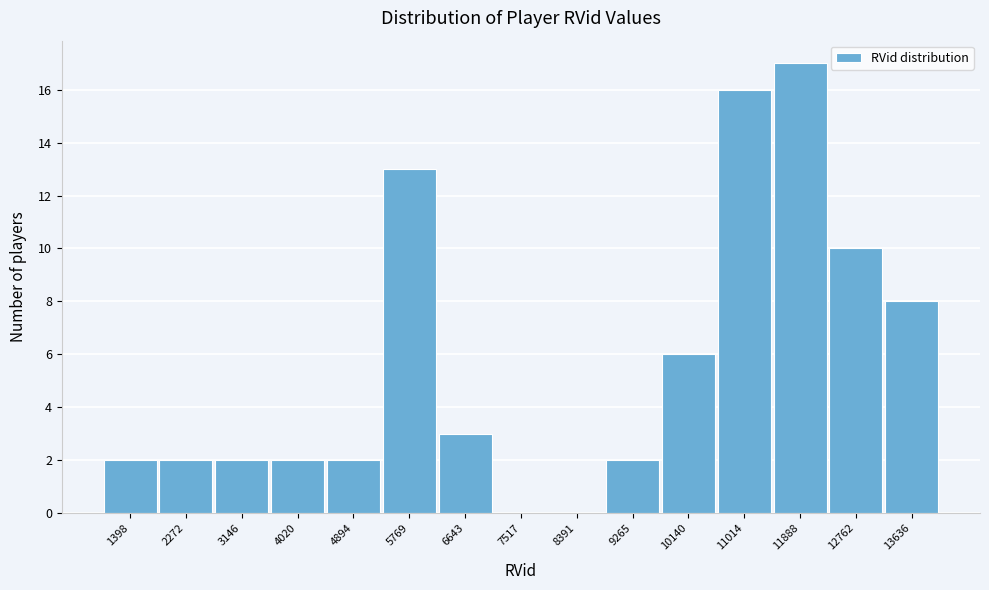

Reading left to right, what are all the values shown in this chart?

1398=2	2272=2	3146=2	4020=2	4894=2	5769=13	6643=3	7517=0	8391=0	9265=2	10140=6	11014=16	11888=17	12762=10	13636=8